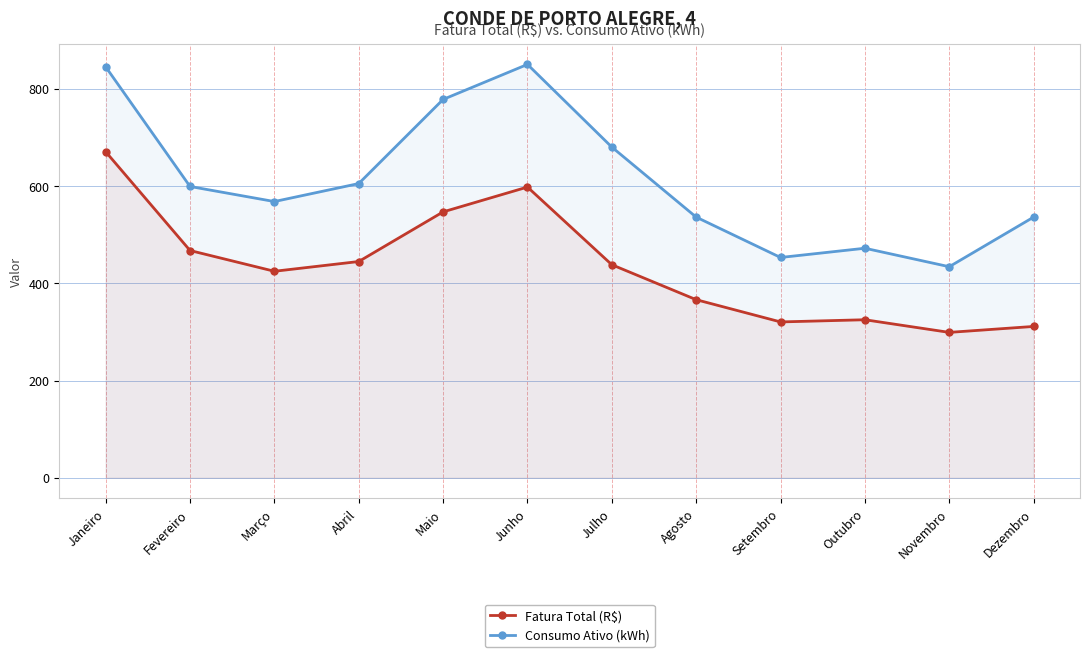

True or false: Fatura Total (R$) and Consumo Ativo (kWh) intersect in this chart.

False